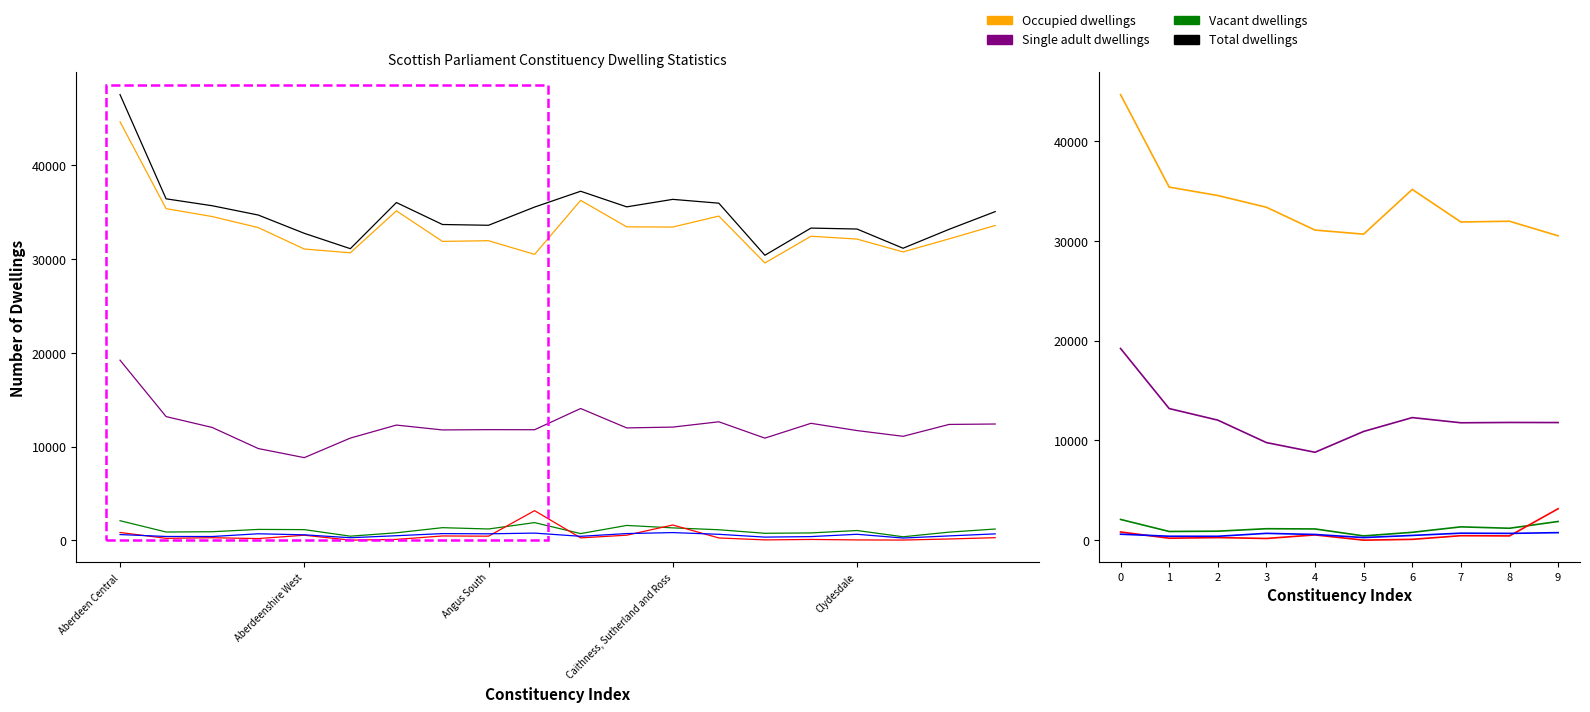

What is the sum of the Occupied dwellings values at Aberdeen Central and Clydesdale?

76775